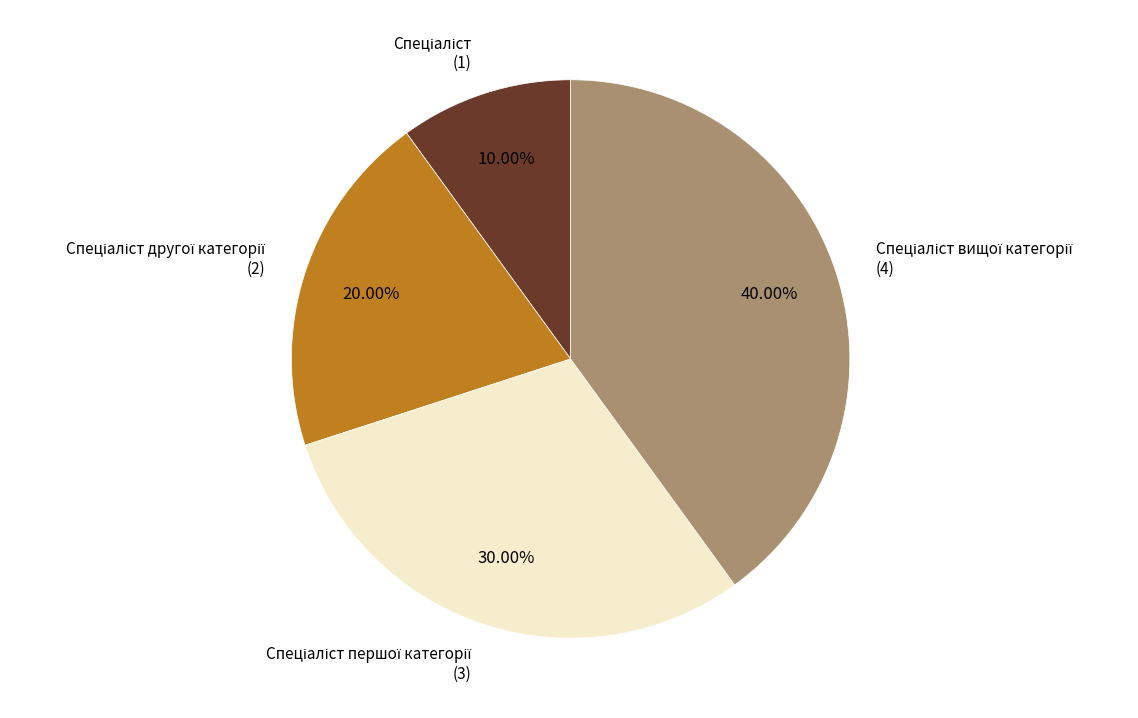

Is there a majority slice in this chart?

No